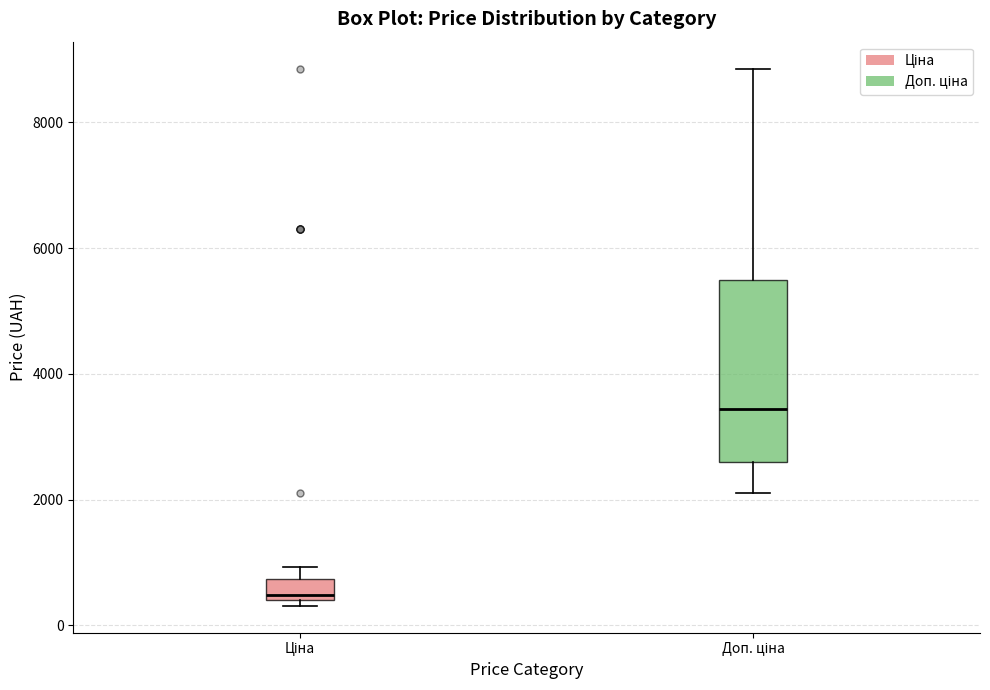

Reading left to right, transcribe this box plot: for each box, give where its median line is, the range the box spans, and where its two whiskers end, as read against the y-axis. The values are not printed on the chart, so give them approximately, as read against the axis.

Ціна: median 400 (just above the box's lower edge), box 400 to 800, whiskers 400 (just below the box's lower edge) to 1000
Доп. ціна: median 3400, box 2600 to 5400, whiskers 2200 to 8800